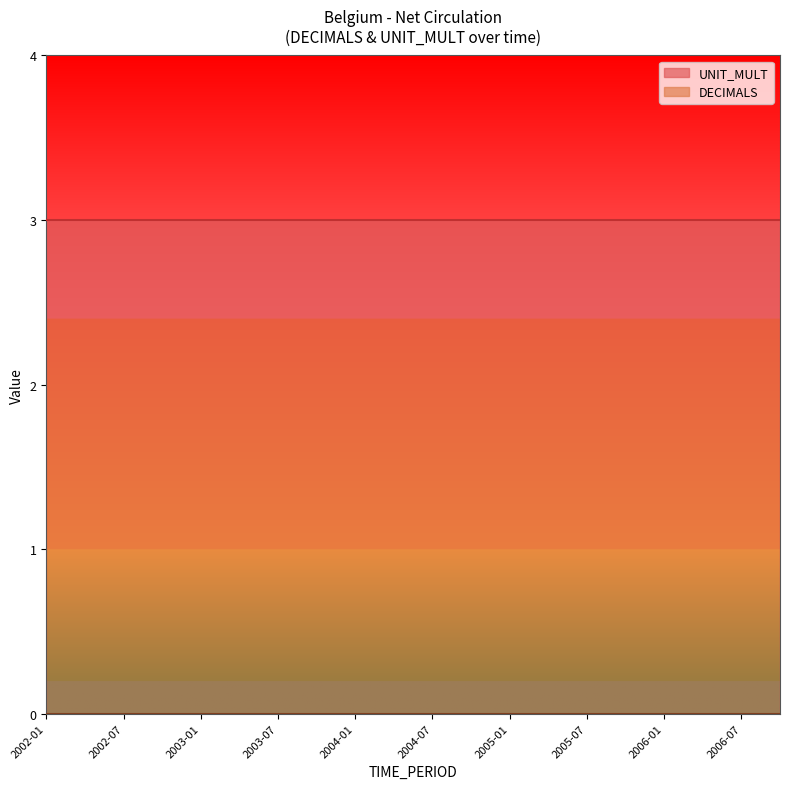

Rank the series by their maximum value, from highest to lowest.

UNIT_MULT, DECIMALS